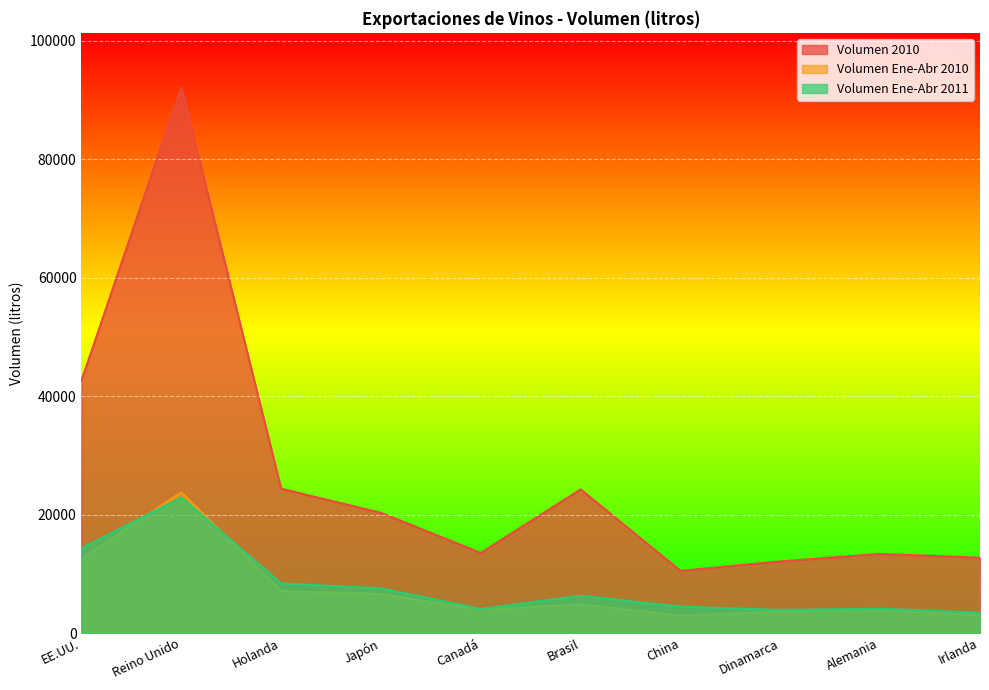

Where is the first local minimum for Volumen Ene-Abr 2011?

Canadá